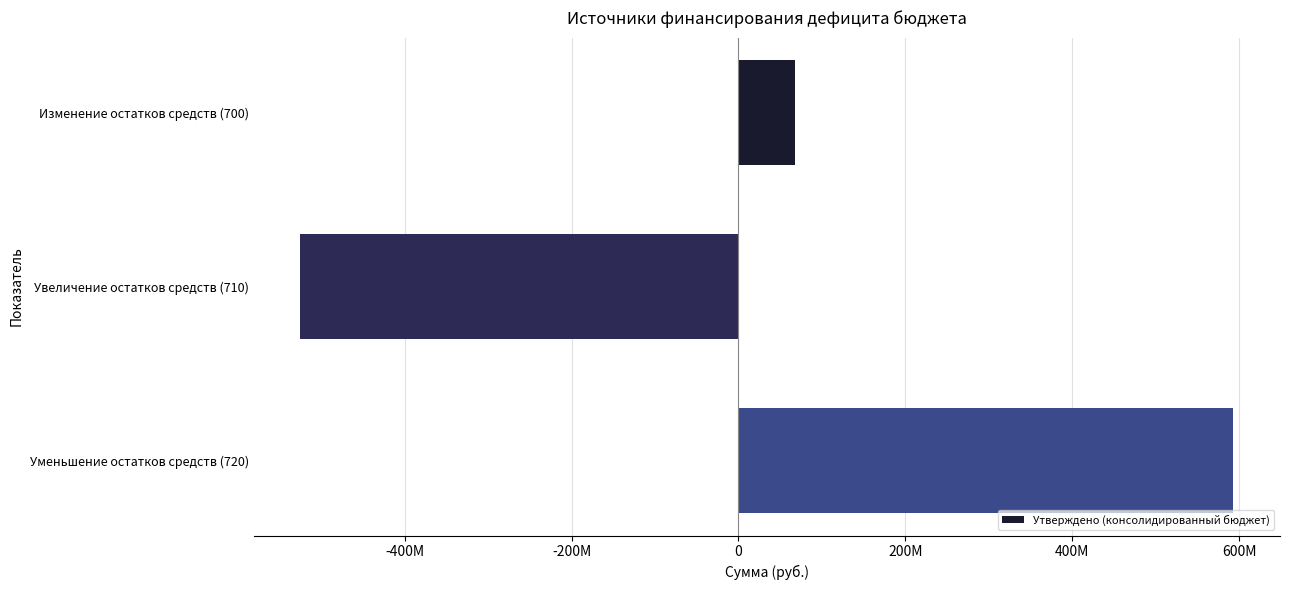

Does the chart contain any negative values?

Yes